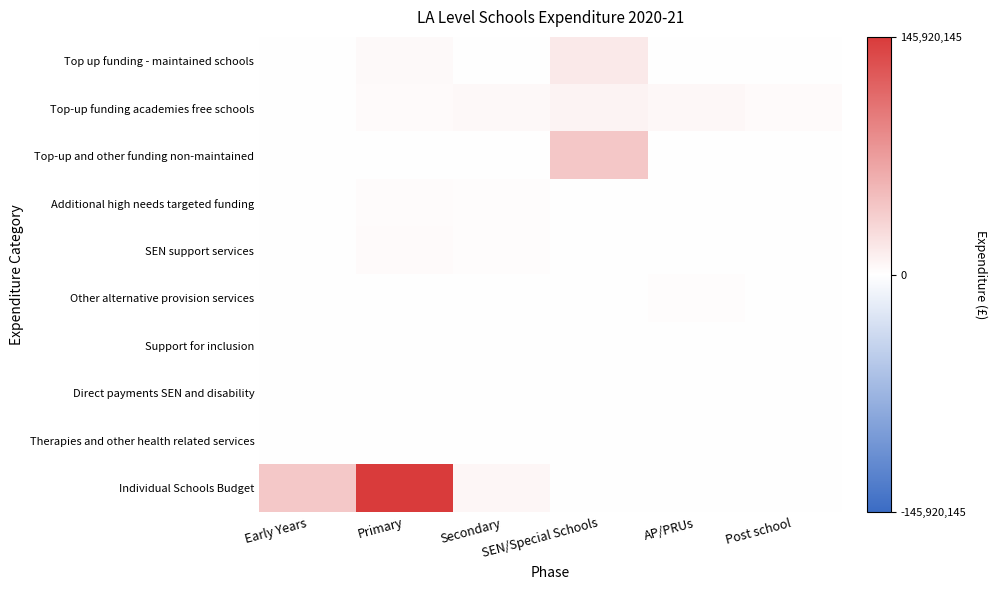

Between Early Years and Primary, which series saw the biggest shift?

Individual Schools Budget